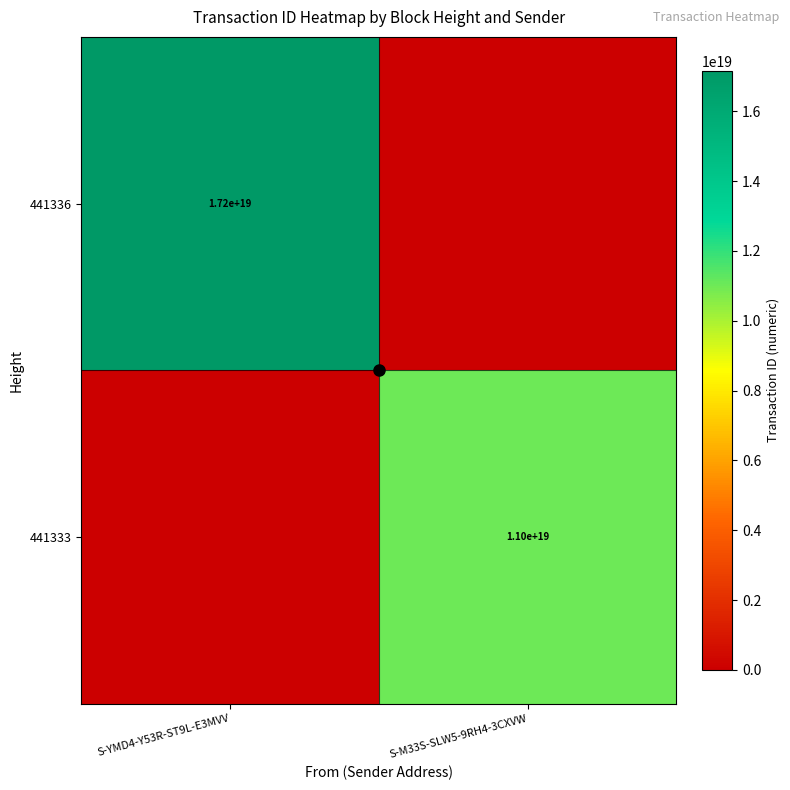

What is the average value of the 441333 series?

5504696284895272960